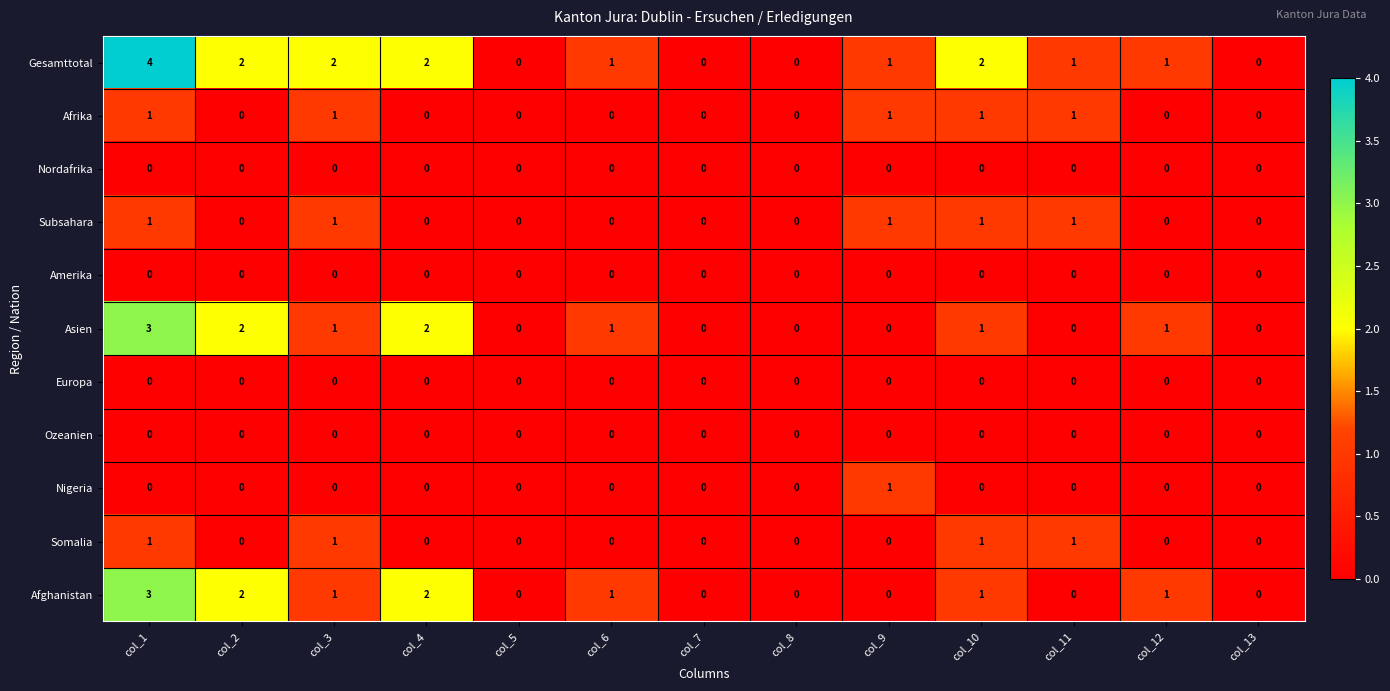

Which series has the widest spread of values?

Gesamttotal